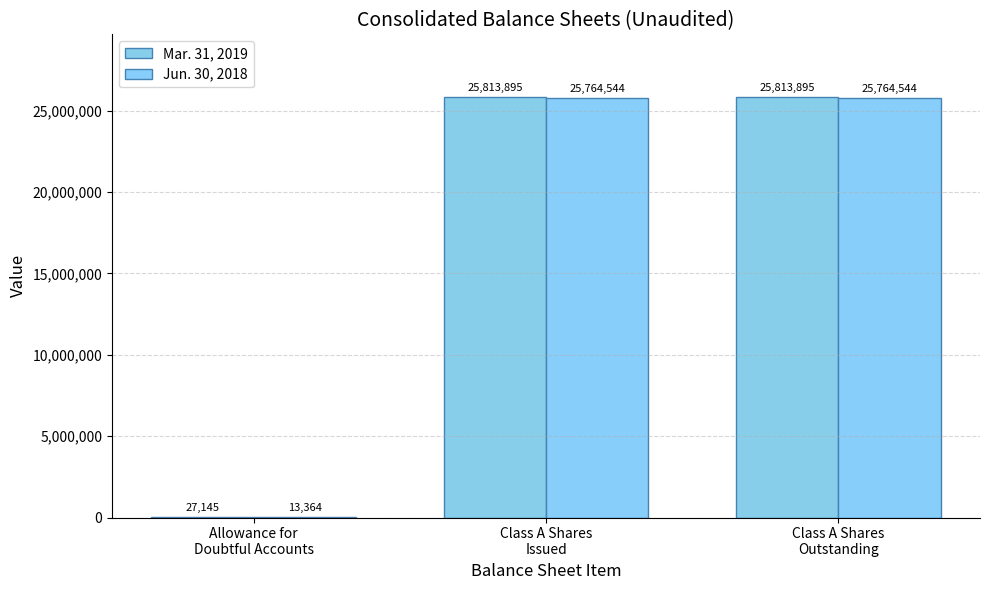

Which category has the highest value across all series?

Class A Shares
Issued